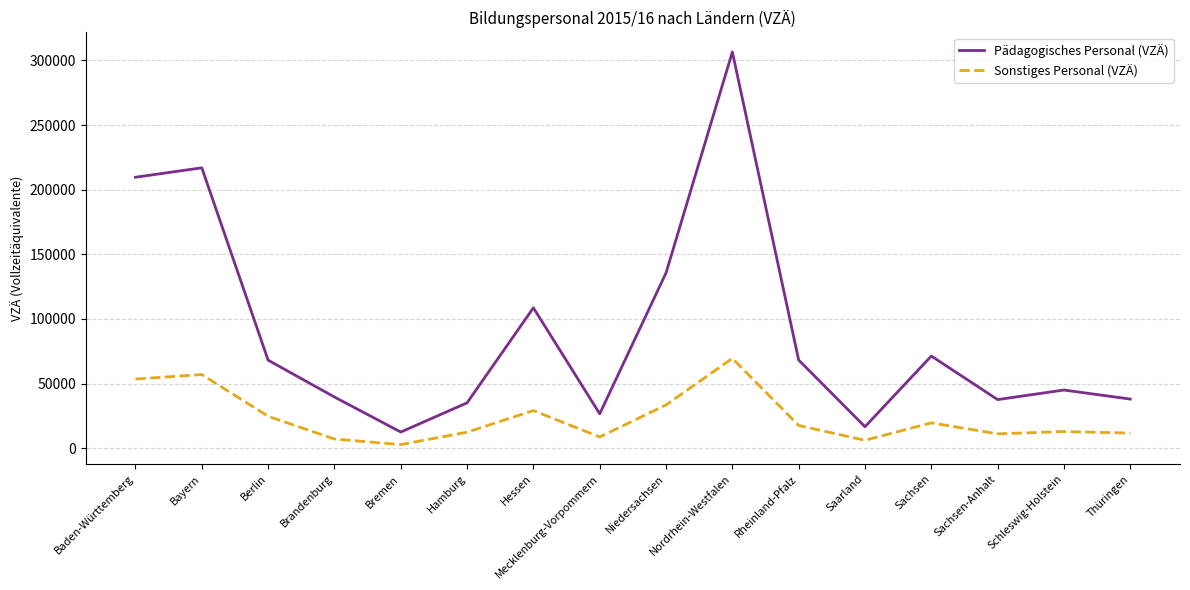

Which series changed the most between Mecklenburg-Vorpommern and Nordrhein-Westfalen?

Pädagogisches Personal (VZÄ)